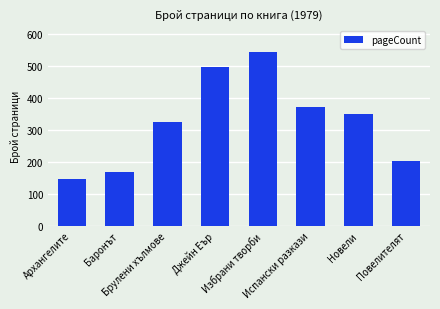

What is the approximate value at Архангелите?

148